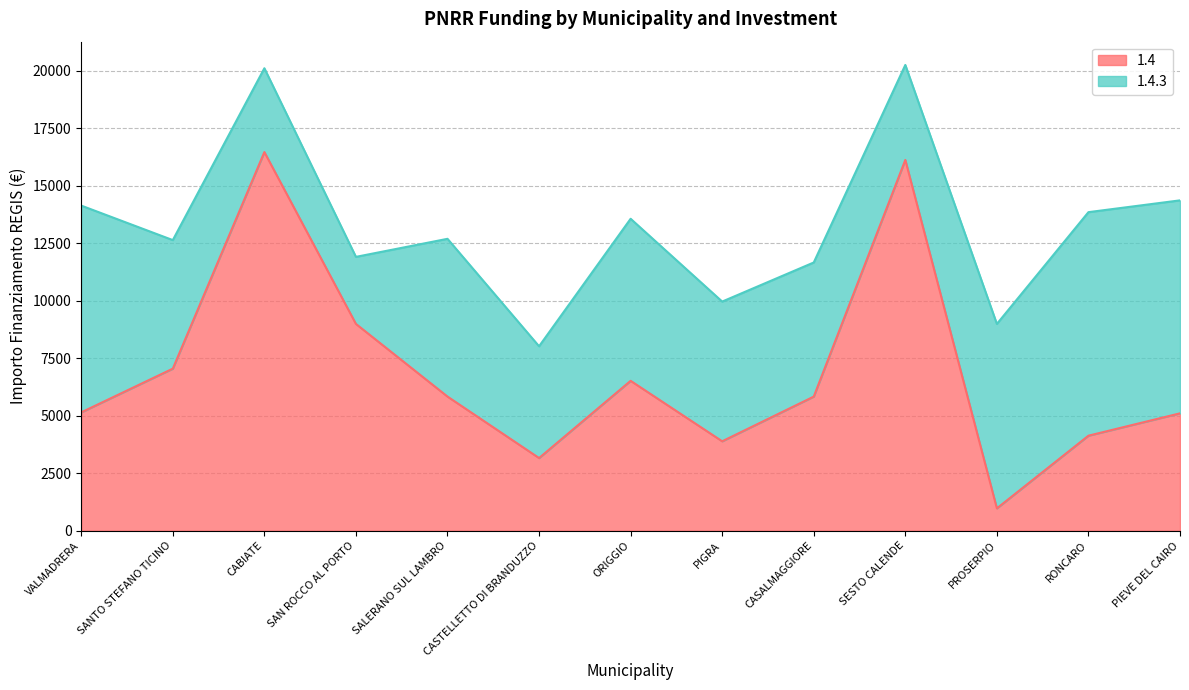

Rank the categories by value from lowest to highest.

PROSERPIO, CASTELLETTO DI BRANDUZZO, PIGRA, RONCARO, PIEVE DEL CAIRO, VALMADRERA, CASALMAGGIORE, SALERANO SUL LAMBRO, ORIGGIO, SANTO STEFANO TICINO, SAN ROCCO AL PORTO, SESTO CALENDE, CABIATE